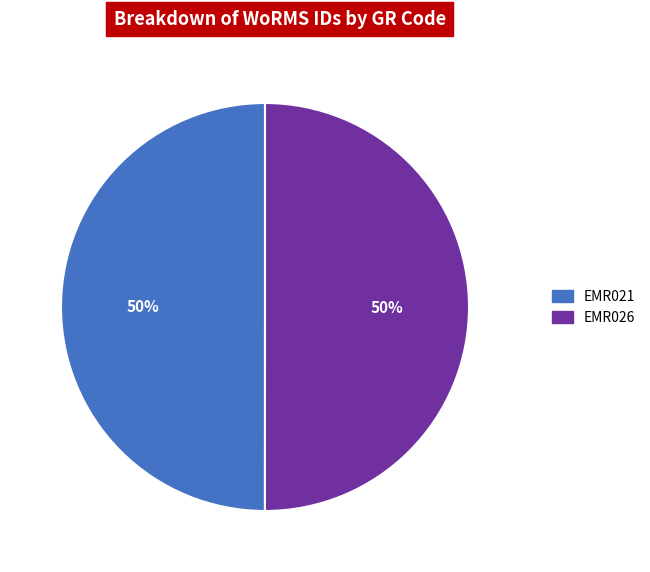

Combined, do EMR026 and EMR021 account for over 50%?

Yes